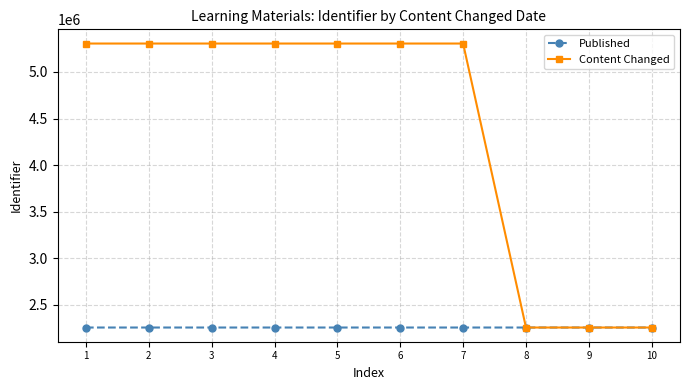

Which series has the largest range (max minus min)?

Content Changed